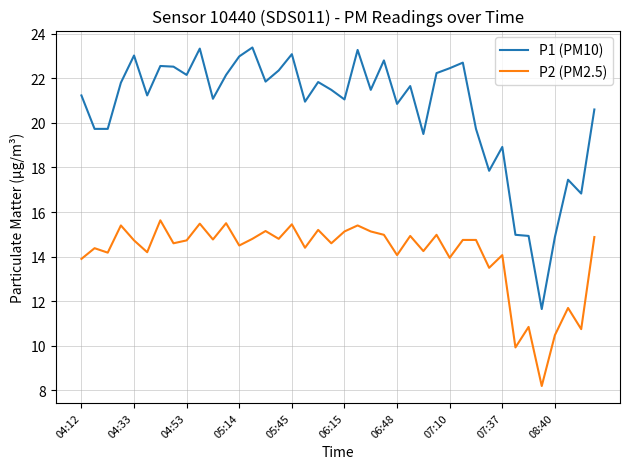

Which series has the largest total across all categories?

P1 (PM10)